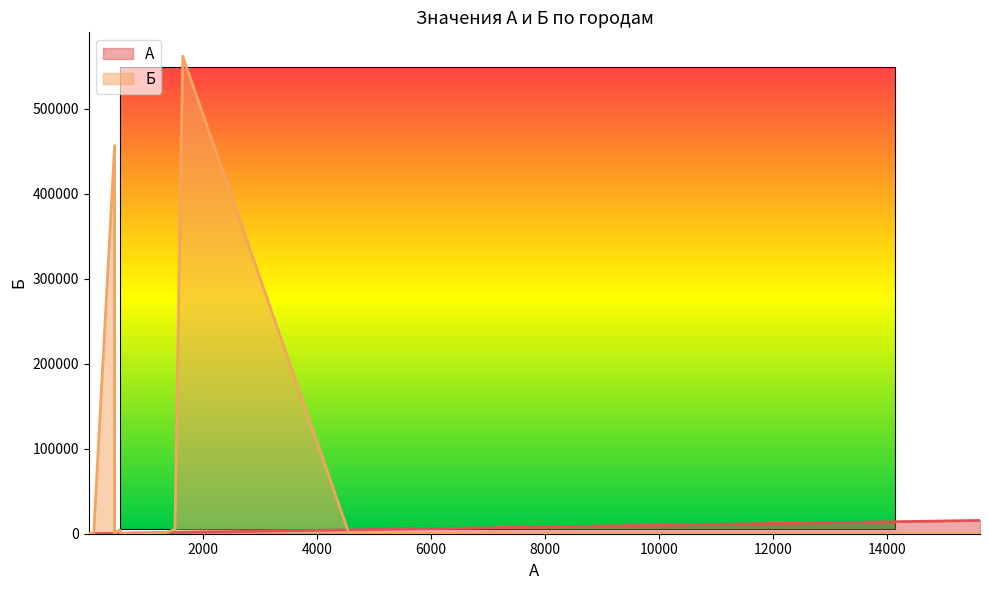

What are all the series names shown in the legend?

А, Б